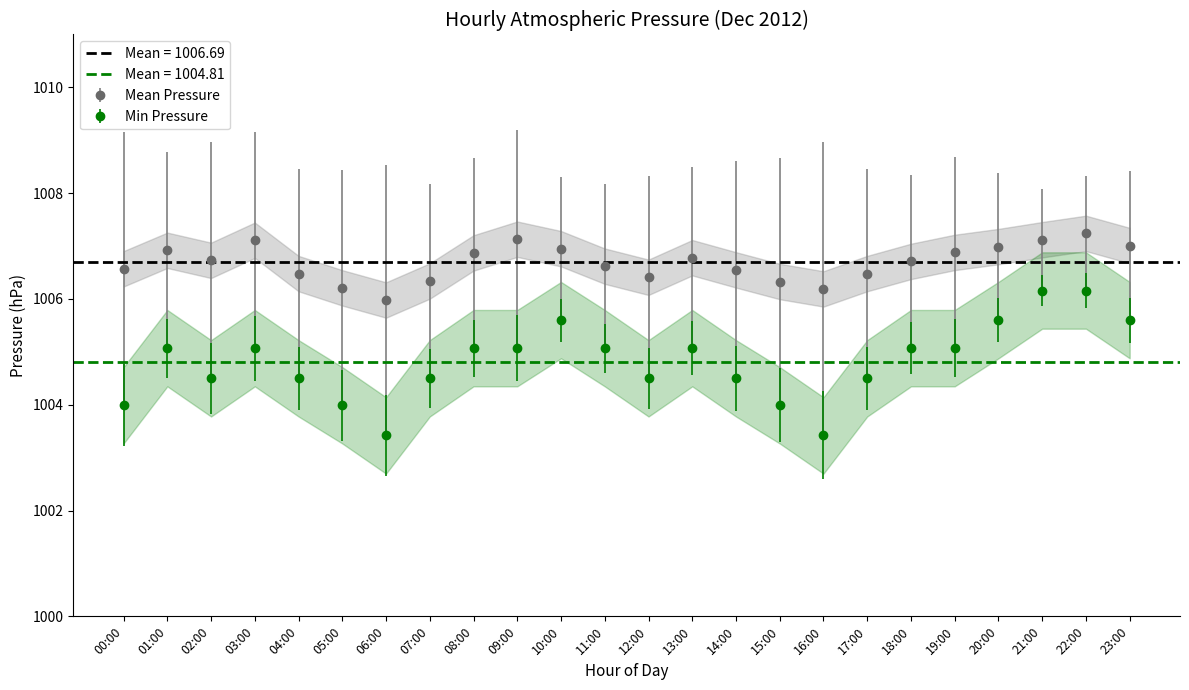

Which category has the lowest value in the Min Pressure series?

06:00